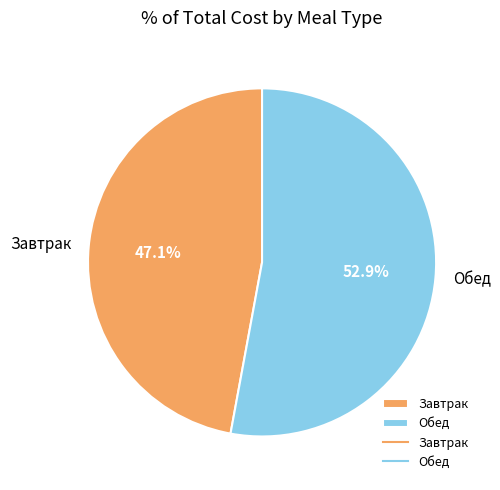

To the nearest percent, what portion does Обед represent?

53%